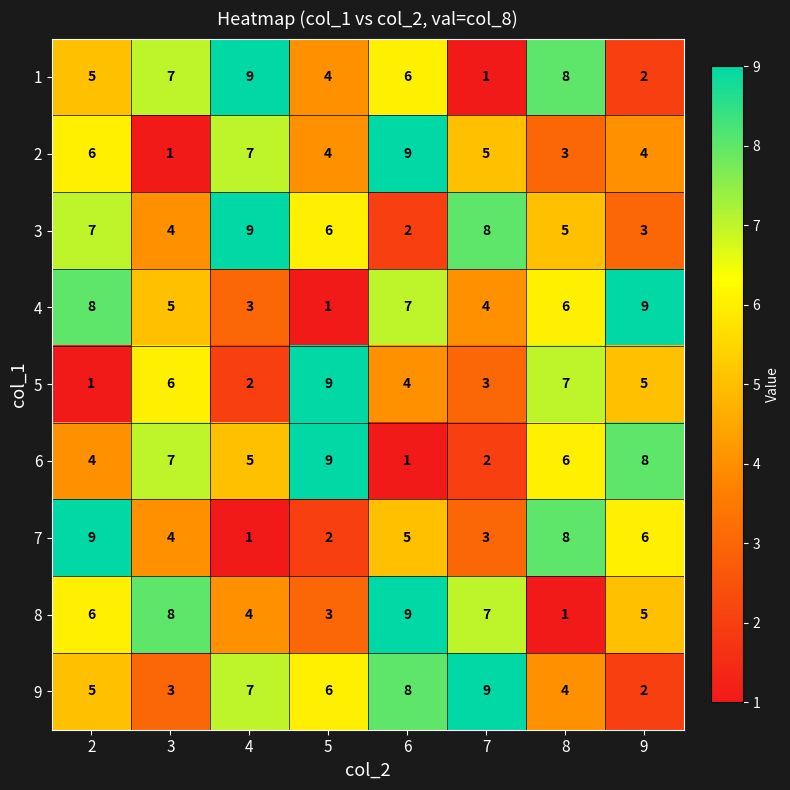

The value of 3 at 4 is 9. True or false?

True